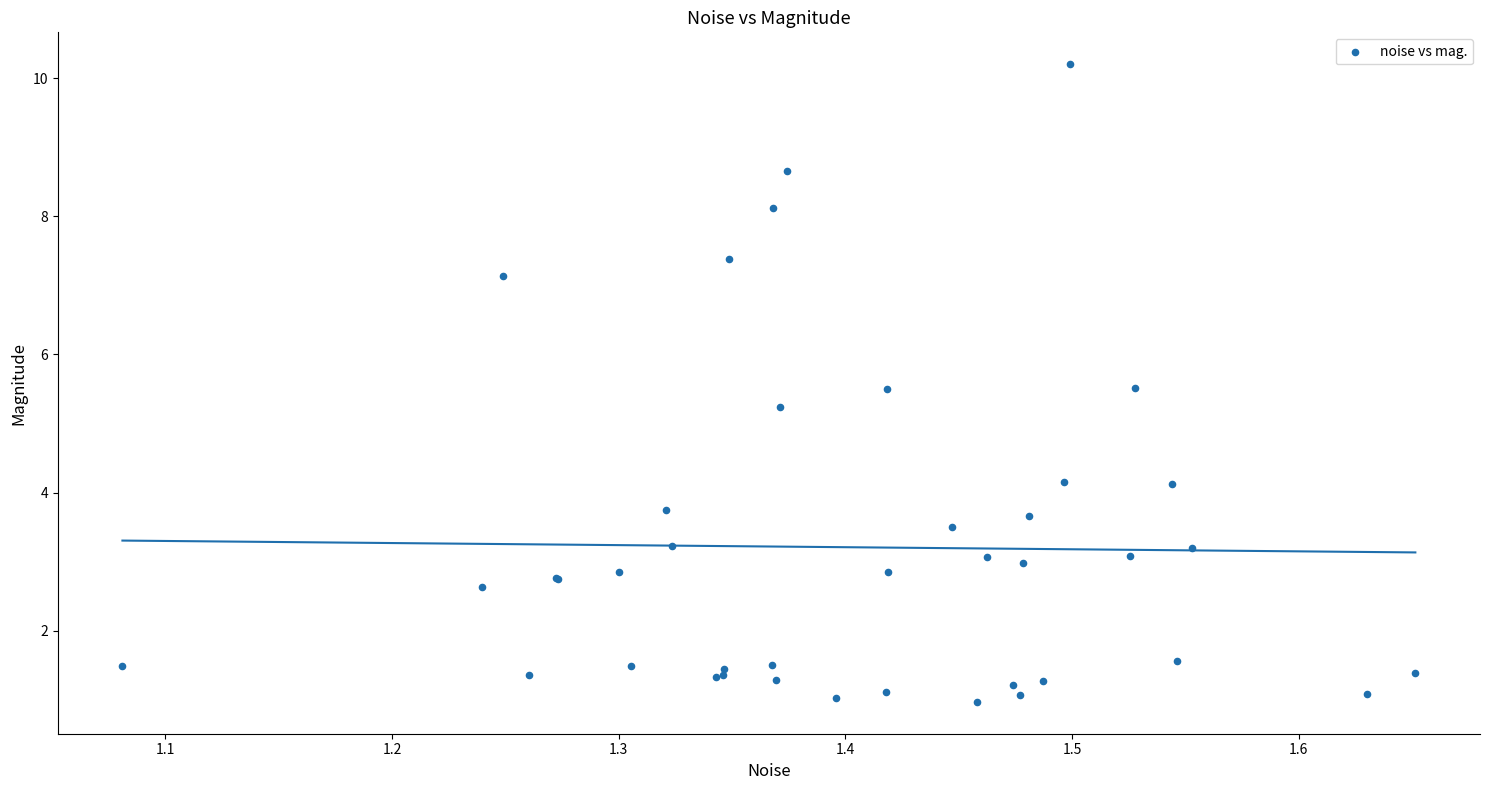

What Y value in the scatter plot is closest to 5?

5.2